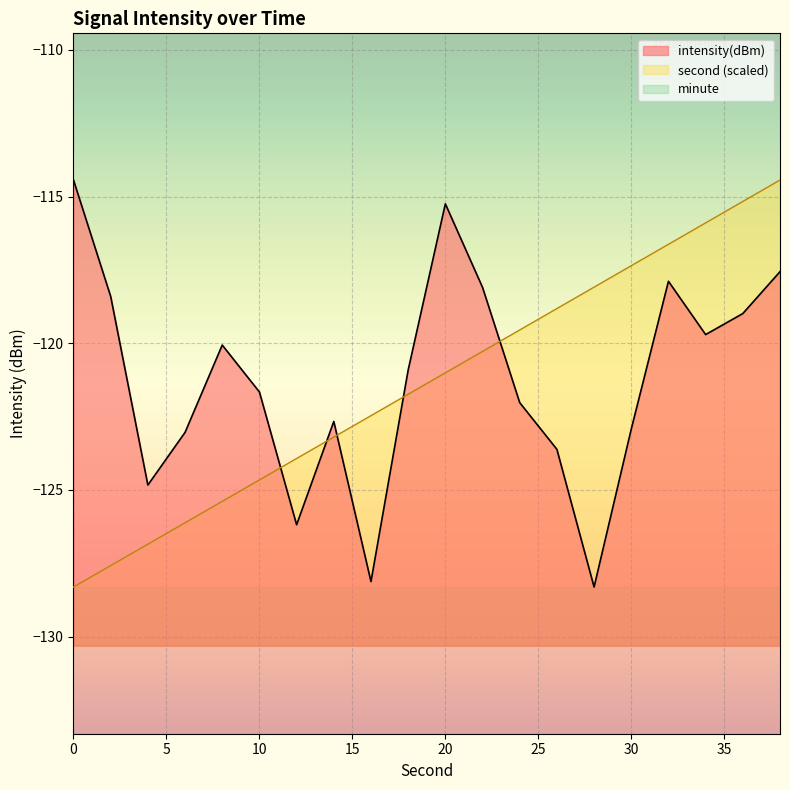

The intensity series shows -126.2 at 12. True or false?

True